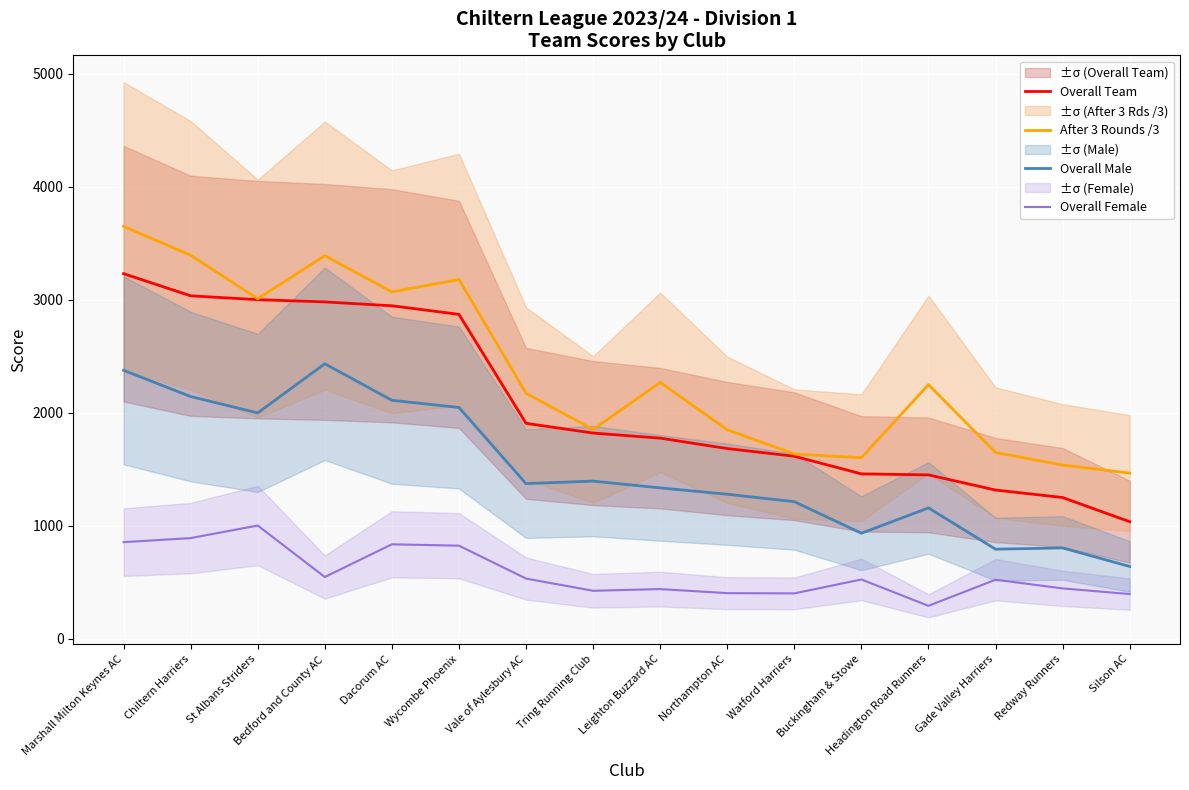

At Wycombe Phoenix, list the series in order from largest to smallest.

After 3 Rounds /3, Overall Team, Overall Male, Overall Female